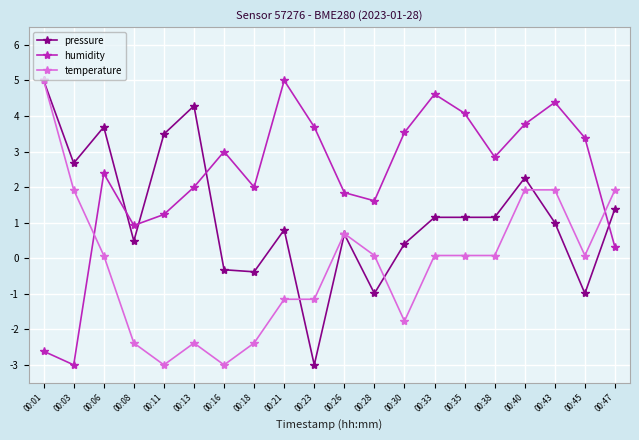

At which label does temperature first exceed 0?

00:01